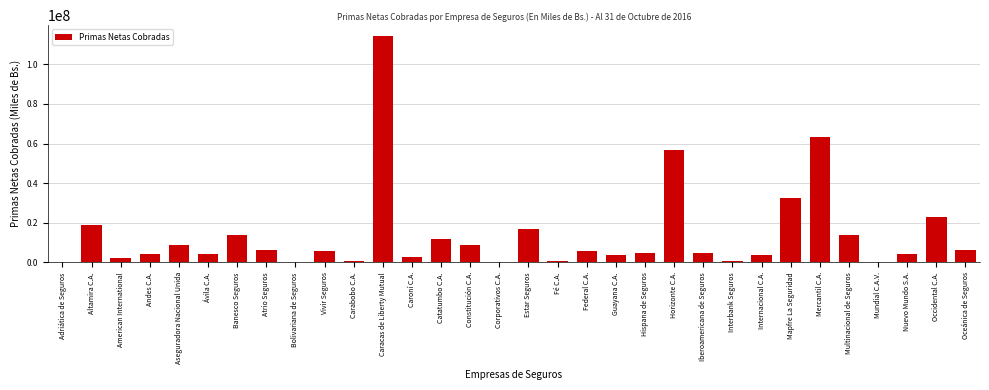

What is the greatest value displayed?

114056205.7